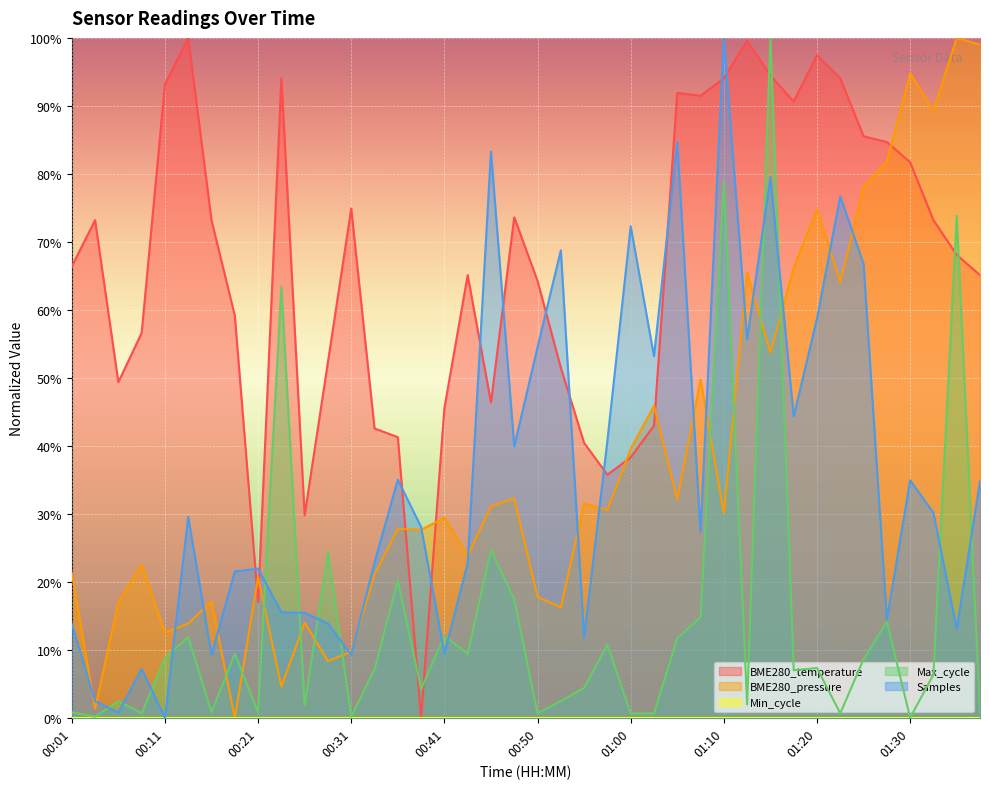

What is the spread (max minus min) of values at 01:22?

0.9